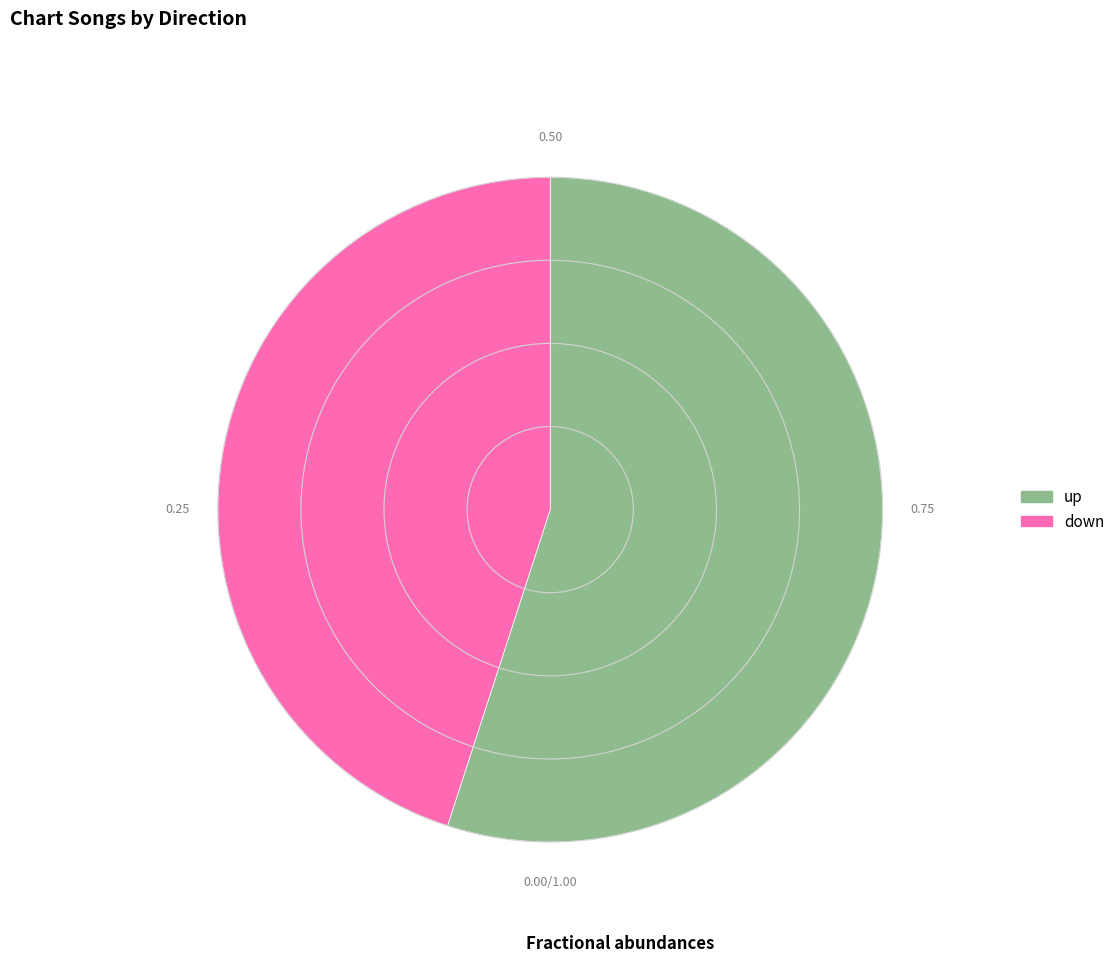

Rank the categories by value from lowest to highest.

down, up